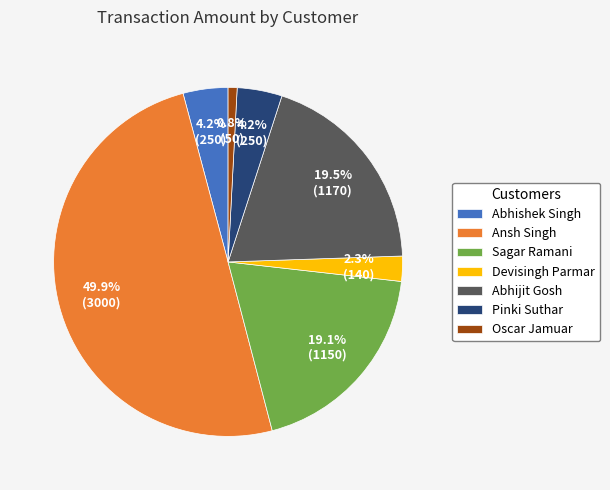

True or false: Oscar Jamuar accounts for 1% of the total.

True